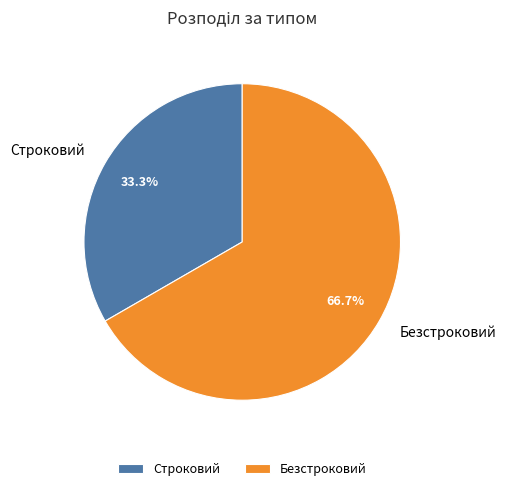

Combined, do Строковий and Безстроковий account for over 50%?

Yes